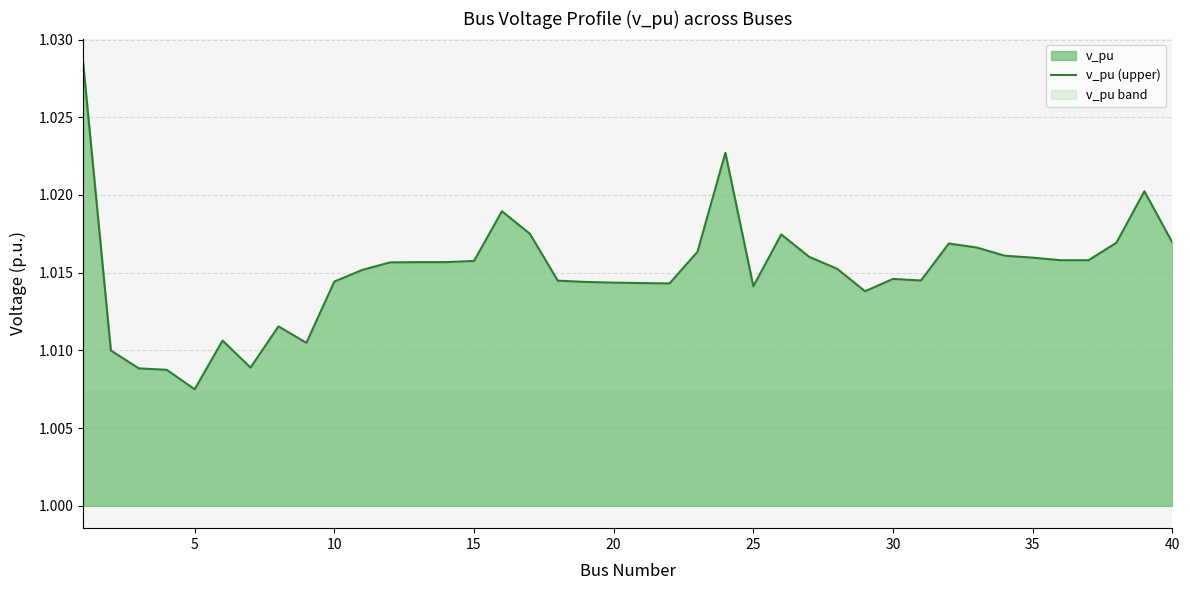

At which category does the chart reach its minimum across all series?

5